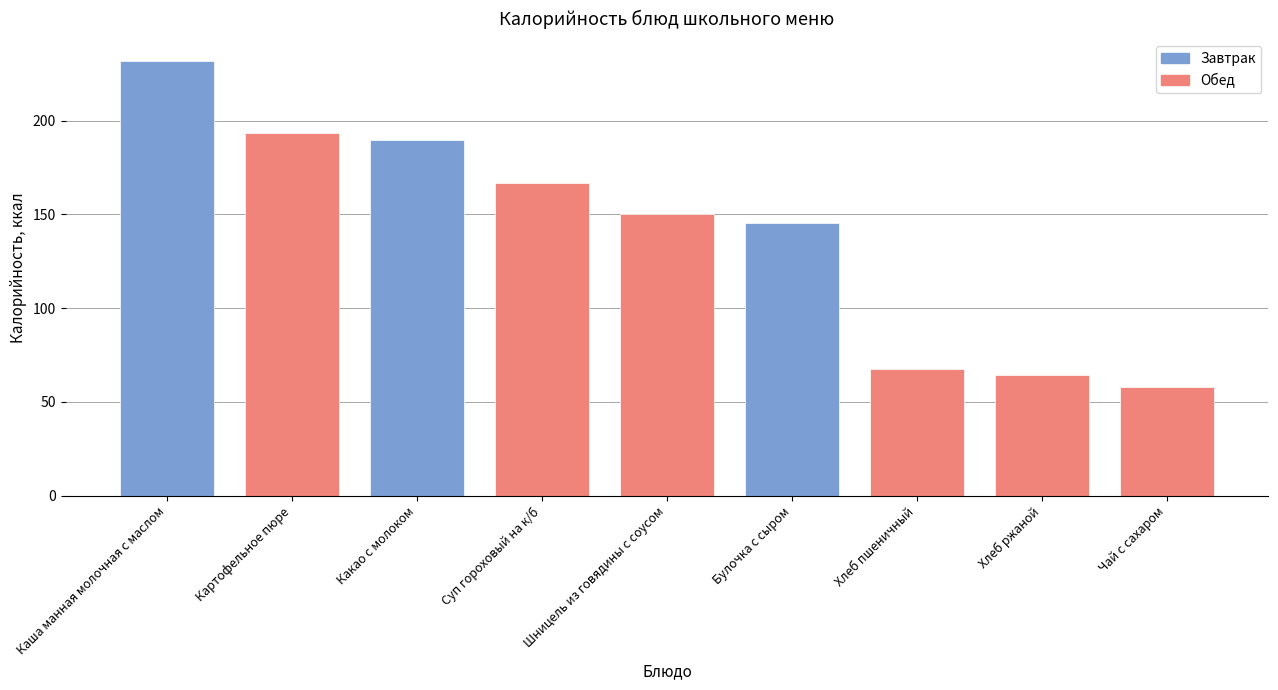

What is the sum of all values?

1268.4